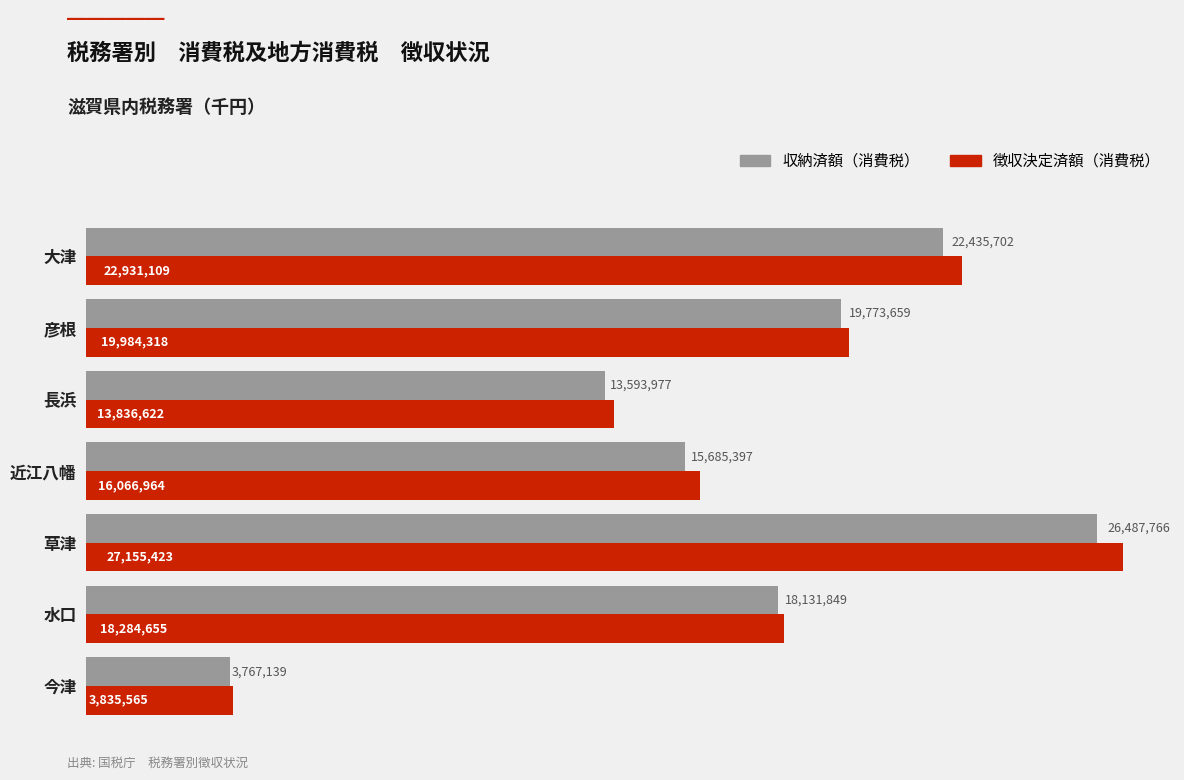

What is the difference between the maximum and minimum values in the 収納済額（消費税） series?

22720627